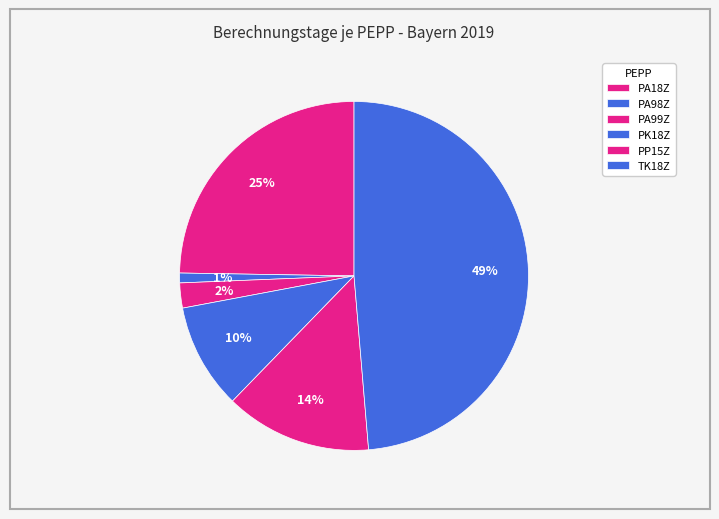

How many slices are in this pie chart?

6